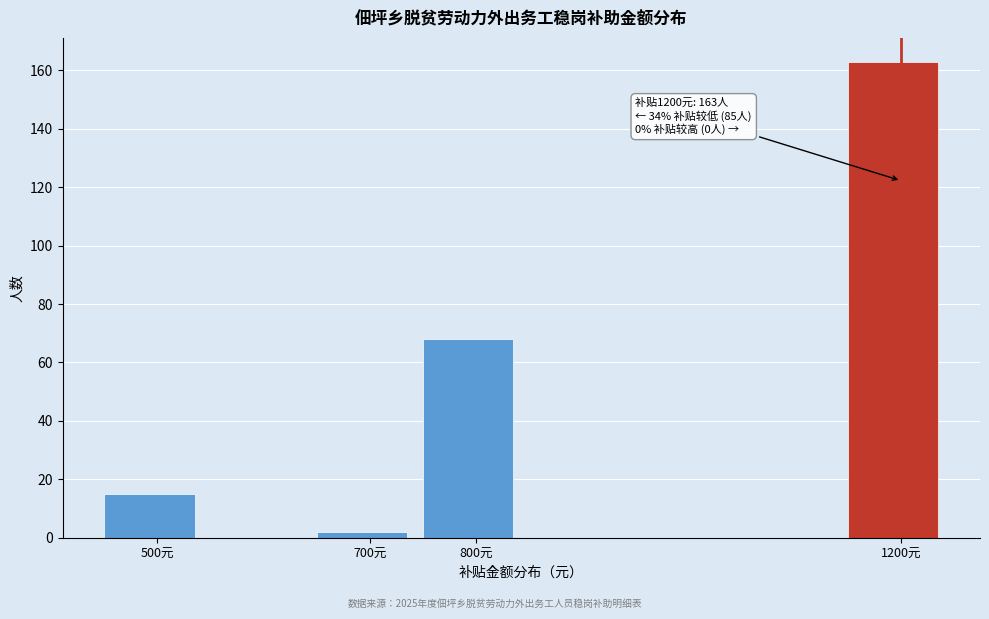

Over which range of the x-axis is the bar tallest?

1150 to 1250